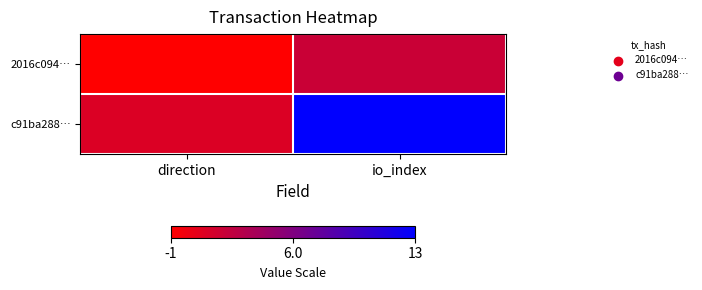

At direction, list the series in order from smallest to largest.

2016c094…, c91ba288…